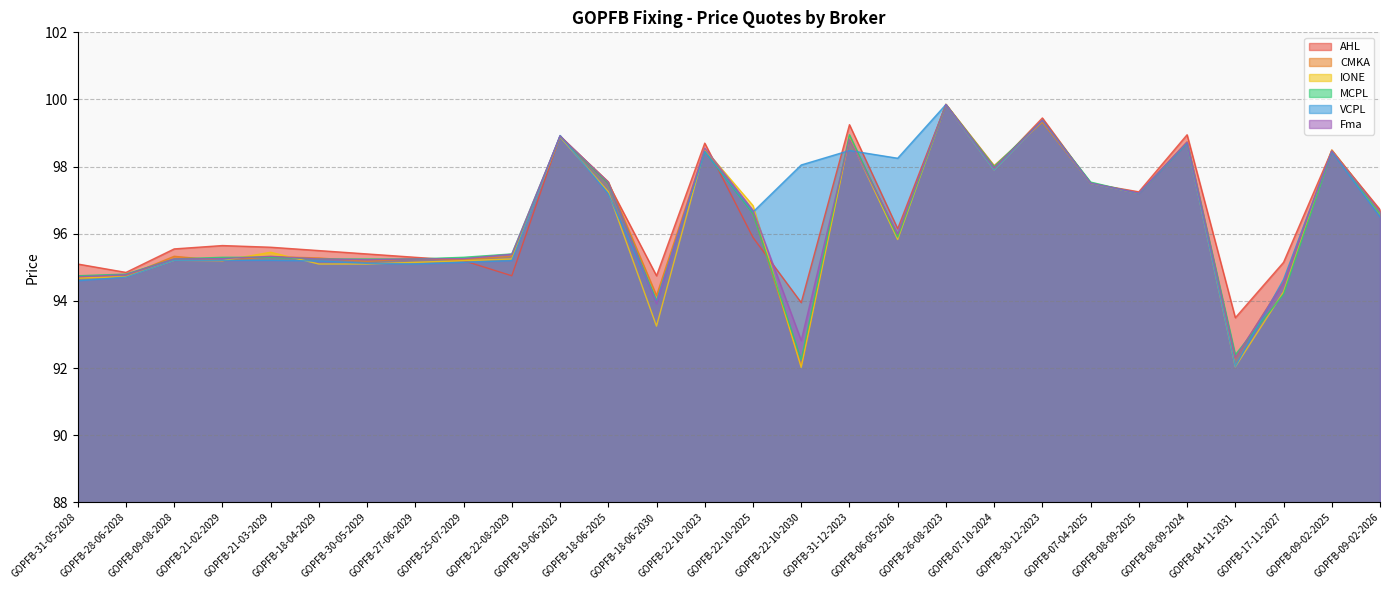

True or false: CMKA has a value of 97.2 at GOPFB-08-09-2025.

True